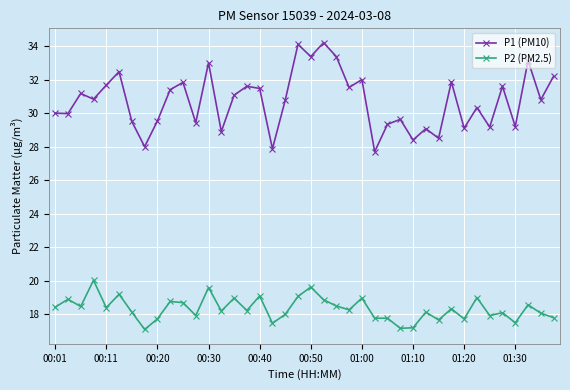

What is the value of the P1 (PM10) point at the 10th from the left?

31.4